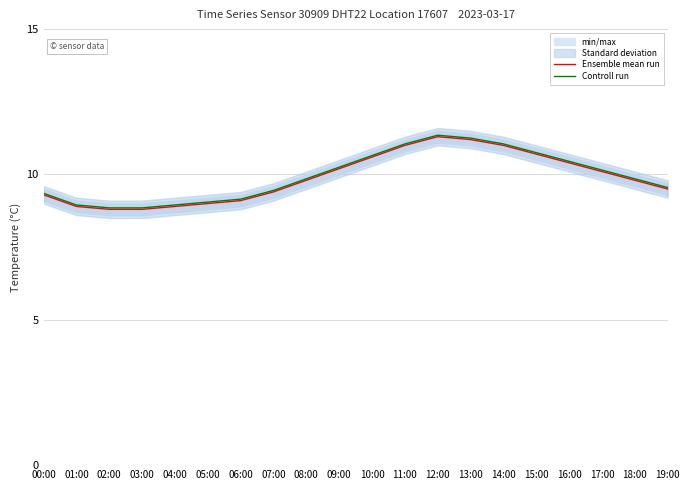

Rank the series by their maximum value, from highest to lowest.

Controll run, Ensemble mean run